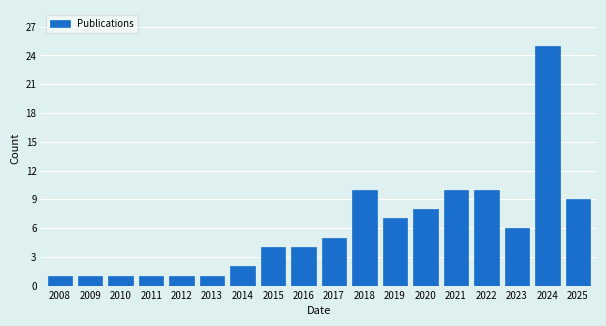

Reading left to right, what are all the values shown in this chart?

1	1	1	1	1	1	2	4	4	5	10	7	8	10	10	6	25	9